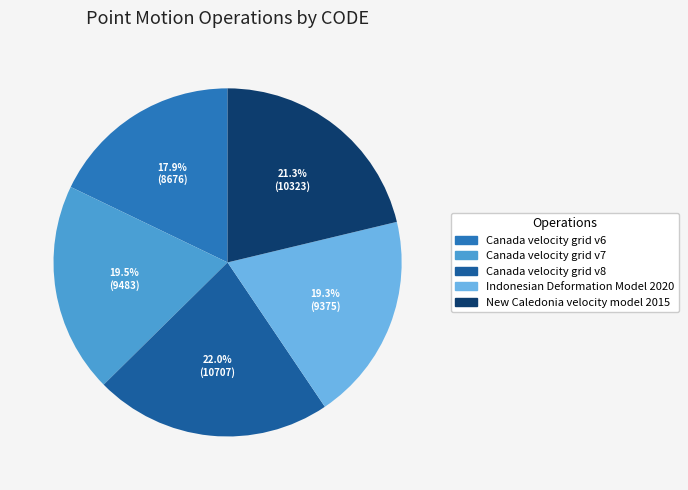

Which category has the biggest portion of the pie?

Canada velocity grid v8